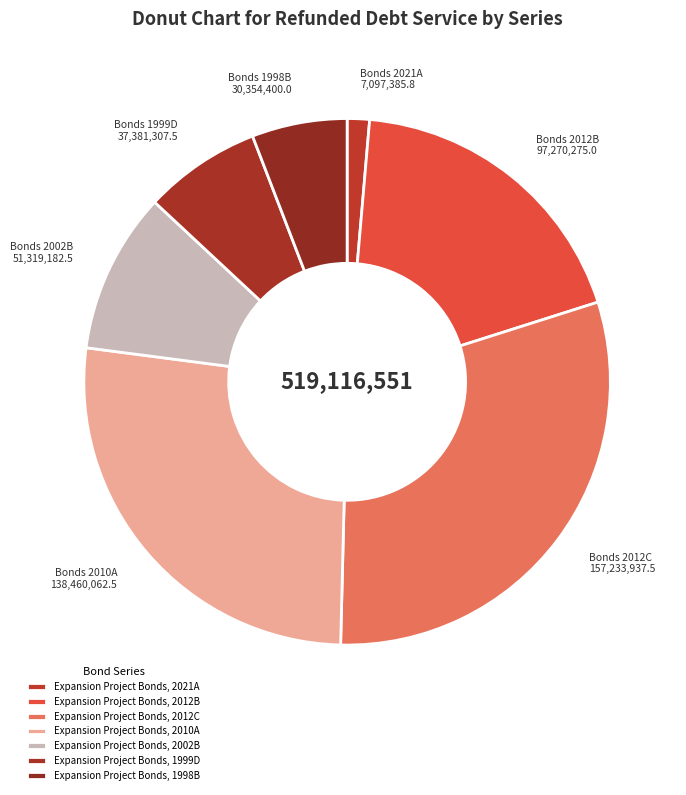

To the nearest percent, what is the difference between the Expansion Project Bonds, 2021A and Expansion Project Bonds, 2012B slice percentages?

17%